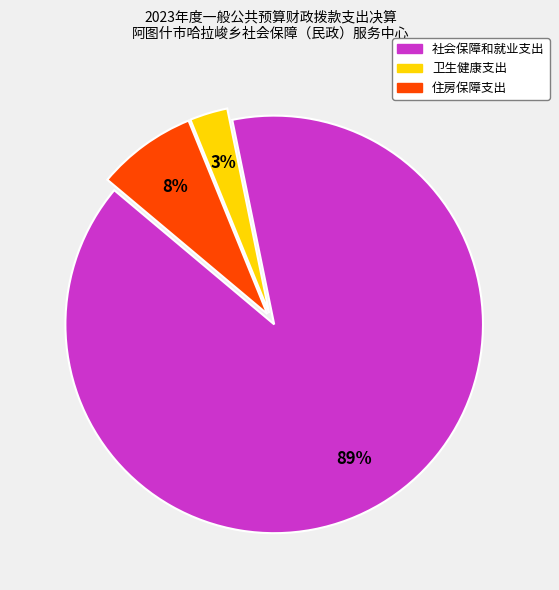

Rank the categories by value from lowest to highest.

卫生健康支出, 住房保障支出, 社会保障和就业支出